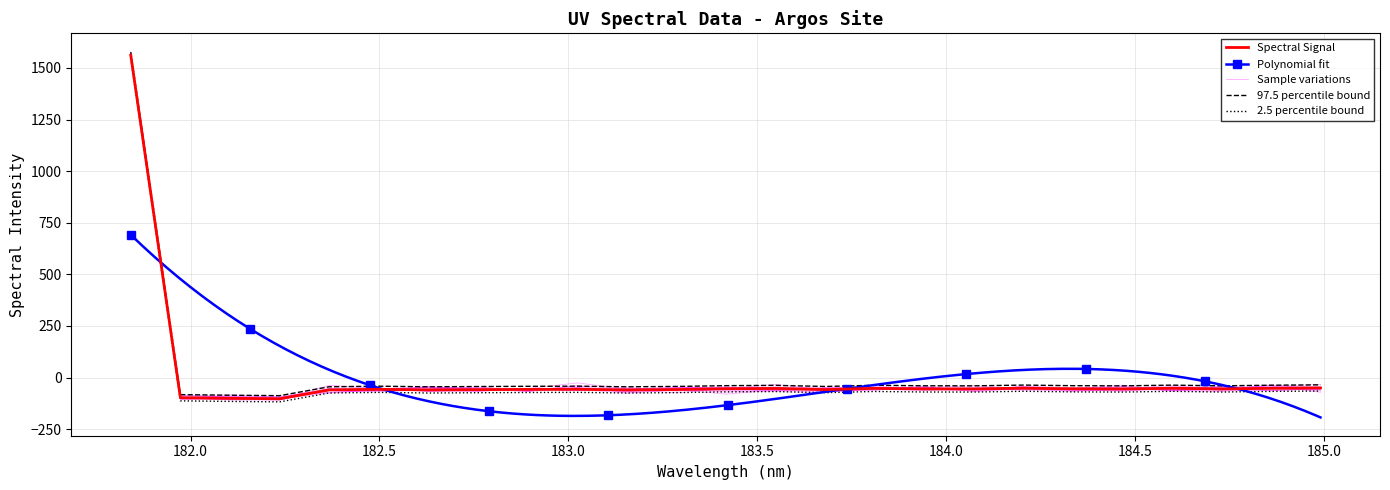

List the labels in order of value, smallest first.

182.2359681898, 182.1045947288, 181.9732053322, 183.15513622, 182.6299929592, 182.3673257152, 182.7613026778, 183.6800245112, 183.2863821962, 182.8925964608, 182.498667305, 183.0238743082, 184.46687888, 184.7290361848, 184.0735234058, 183.9423730432, 184.3357763242, 183.4176122368, 183.5488263418, 183.811206745, 184.8600909338, 184.5979655002, 184.2046578328, 184.9911297472, 181.8418